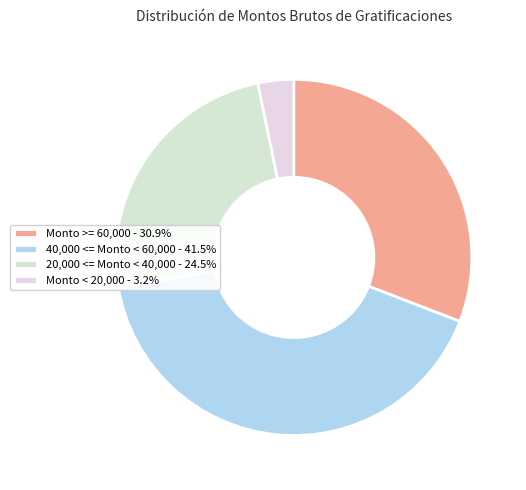

How many slices are in this pie chart?

4